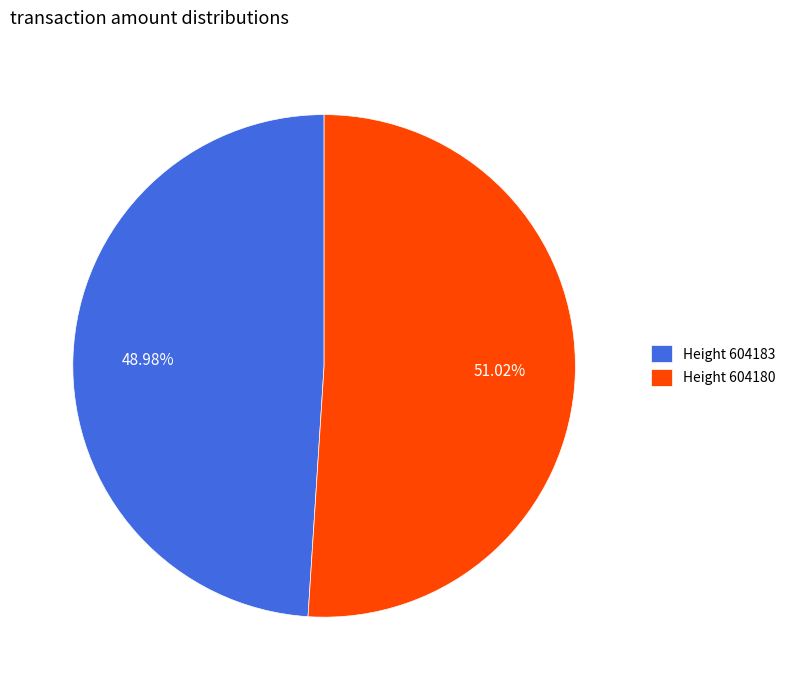

How many slices are in this pie chart?

2